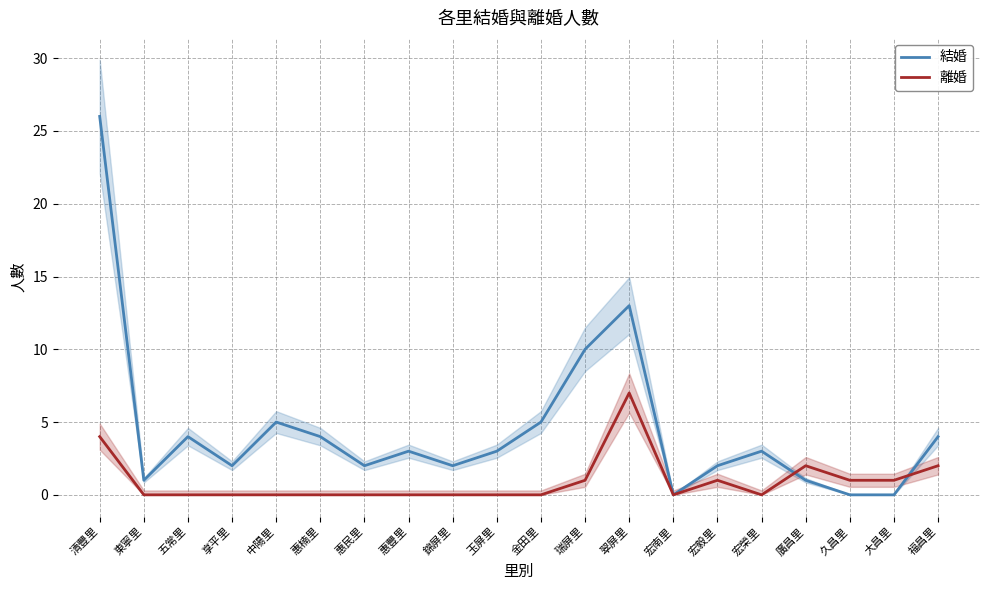

Is it true that 離婚 equals -4 at 金田里?

False